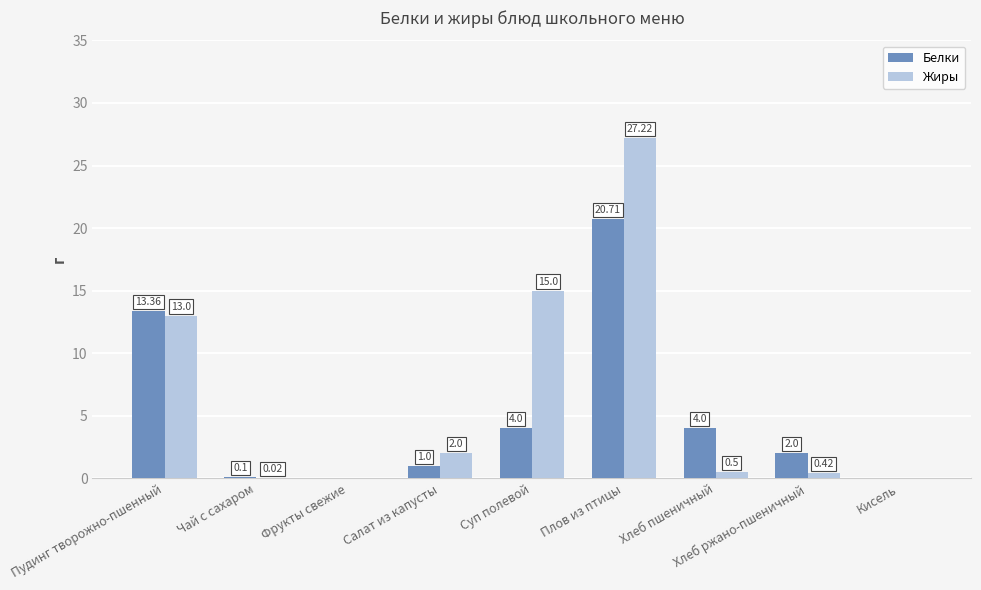

Are the bars grouped side by side (vs. stacked)?

Yes